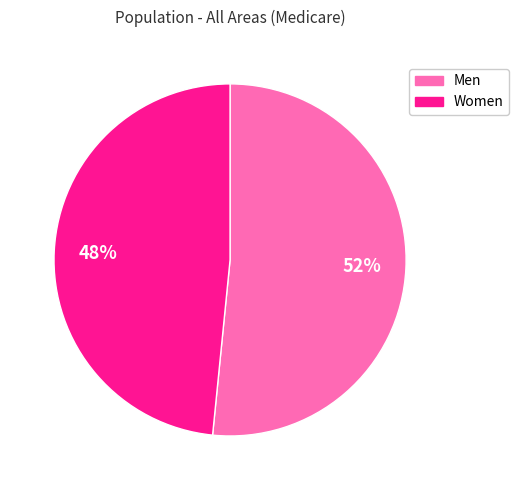

Is Men the majority of the pie?

Yes